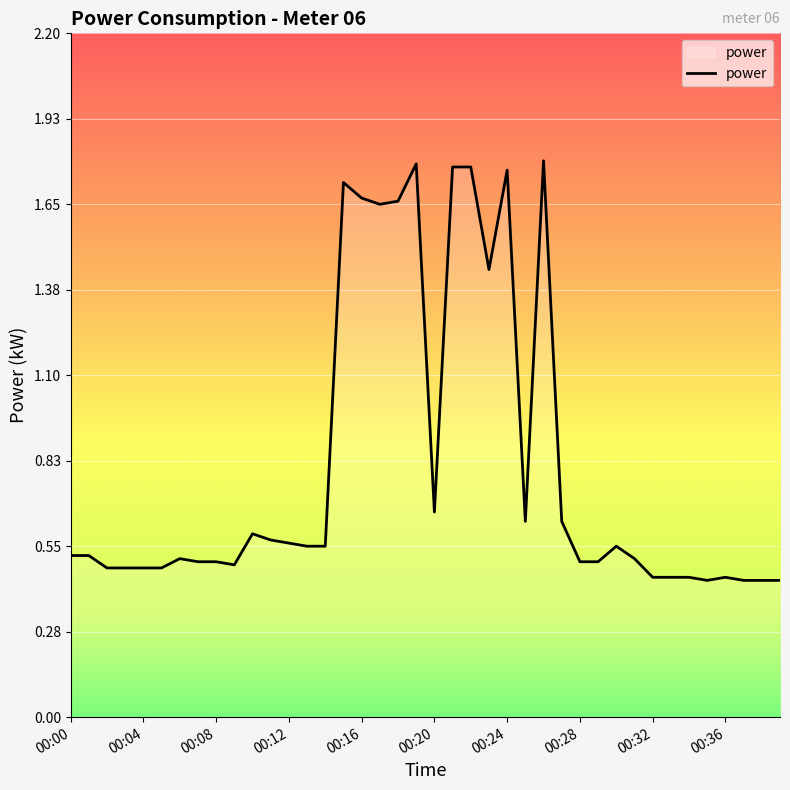

List the labels in order of value, smallest first.

00:35, 00:37, 00:38, 00:39, 00:32, 00:33, 00:34, 00:36, 00:02, 00:03, 00:04, 00:05, 00:09, 00:07, 00:08, 00:28, 00:29, 00:06, 00:31, 00:00, 00:01, 00:13, 00:14, 00:30, 00:12, 00:11, 00:10, 00:25, 00:27, 00:20, 00:23, 00:17, 00:18, 00:16, 00:15, 00:24, 00:21, 00:22, 00:19, 00:26